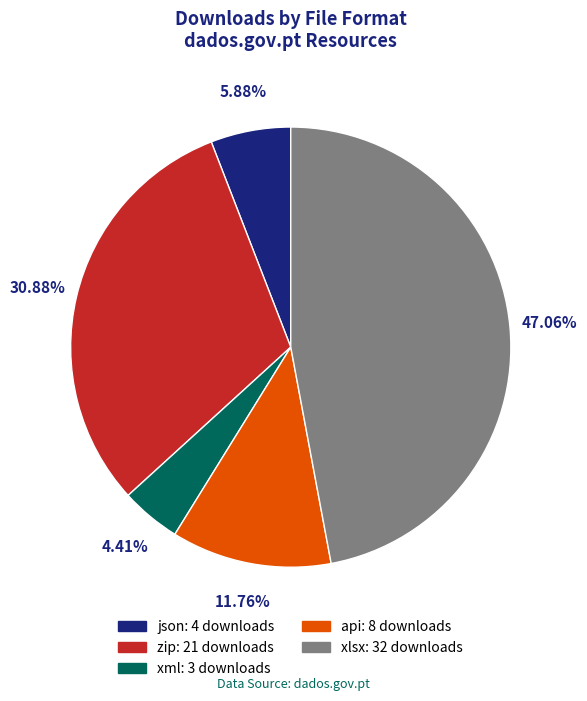

What percentage is the xml slice, to the nearest percent?

4%